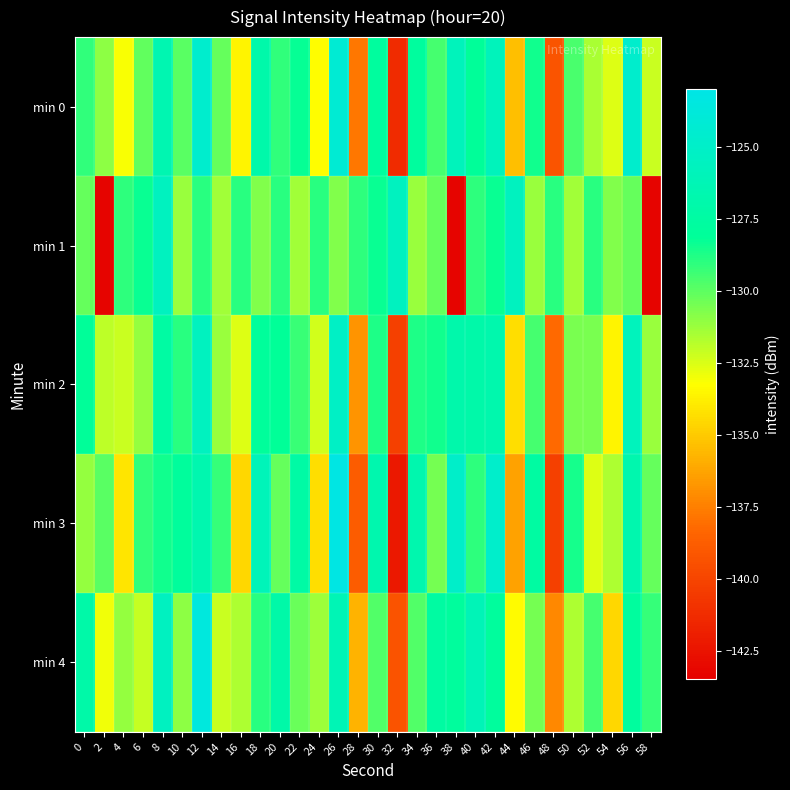

List the series in order of their peak value, lowest first.

min 1, min 2, min 0, min 4, min 3